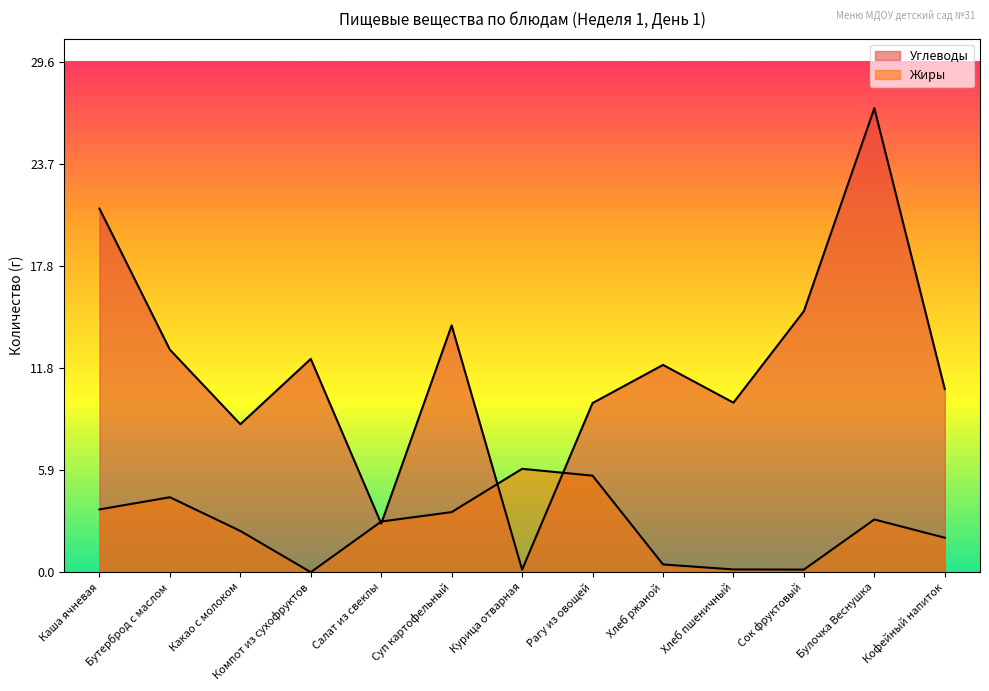

Reading left to right, list all the values displayed in this chart.

Жиры: 3.6	4.3	2.4	0.0	2.9	3.5	6.0	5.6	0.5	0.2	0.1	3.1	2.0
Углеводы: 21.1	12.9	8.6	12.4	2.8	14.3	0.1	9.8	12.0	9.8	15.2	26.9	10.6